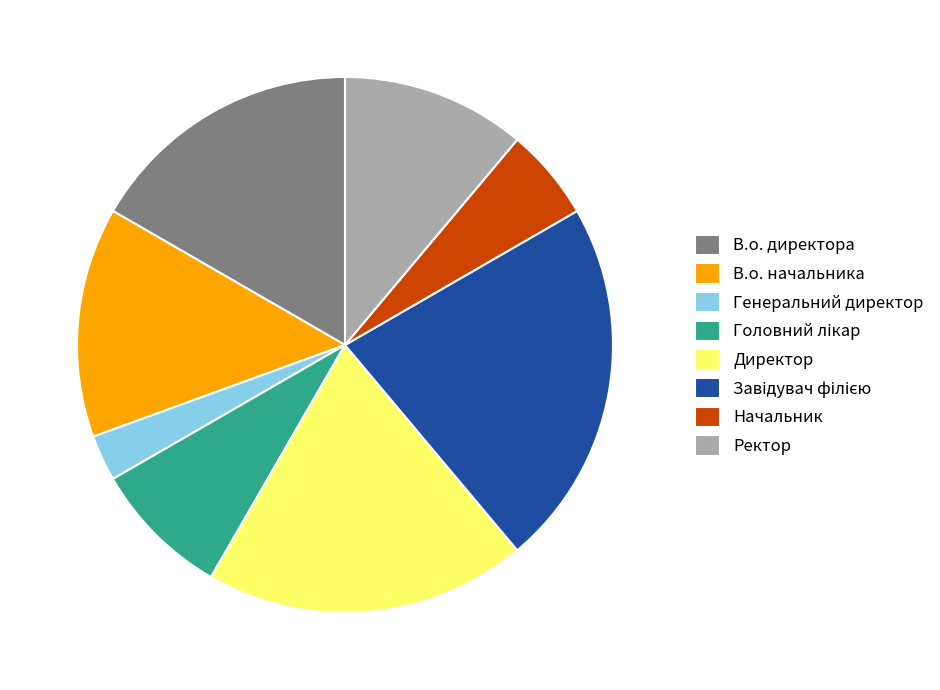

How many slices are in this pie chart?

8